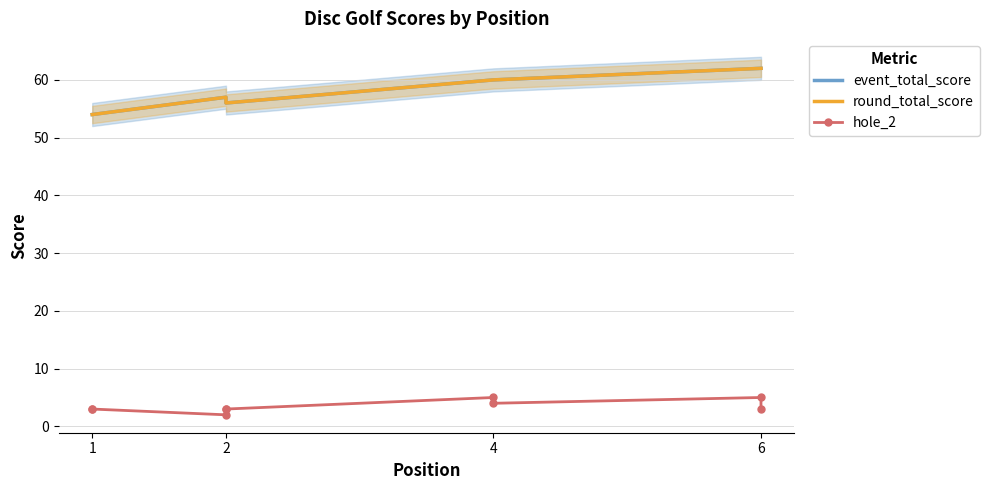

At how many categories does at least one series exceed 37?

9